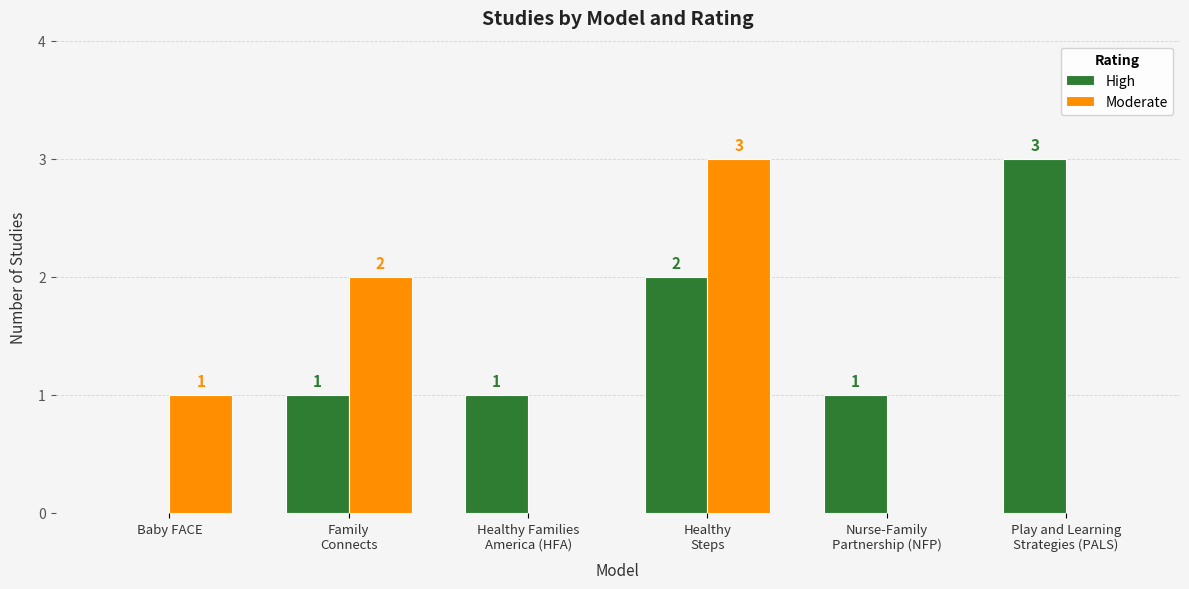

Where is Moderate nearest to the value 1?

Baby FACE